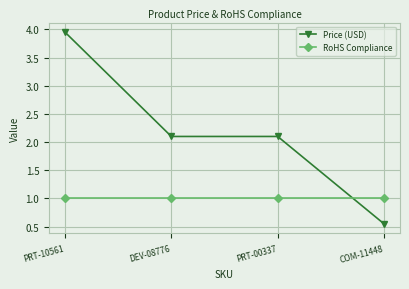

True or false: RoHS Compliance has more than 2 interior local peaks.

False